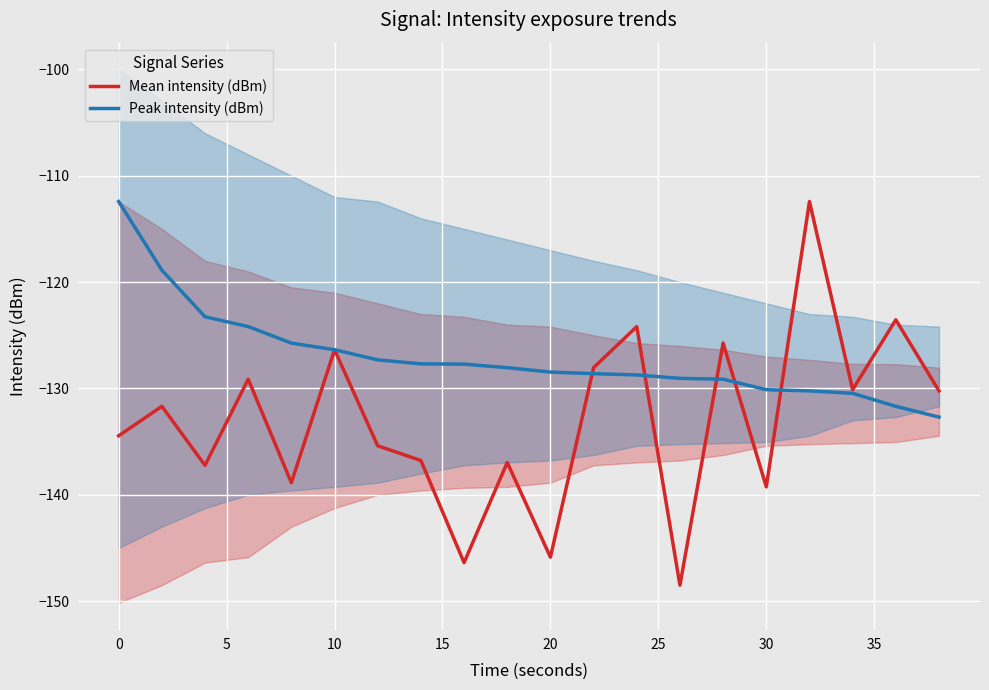

What value does the Mean intensity (dBm) series have at 30?

-139.3